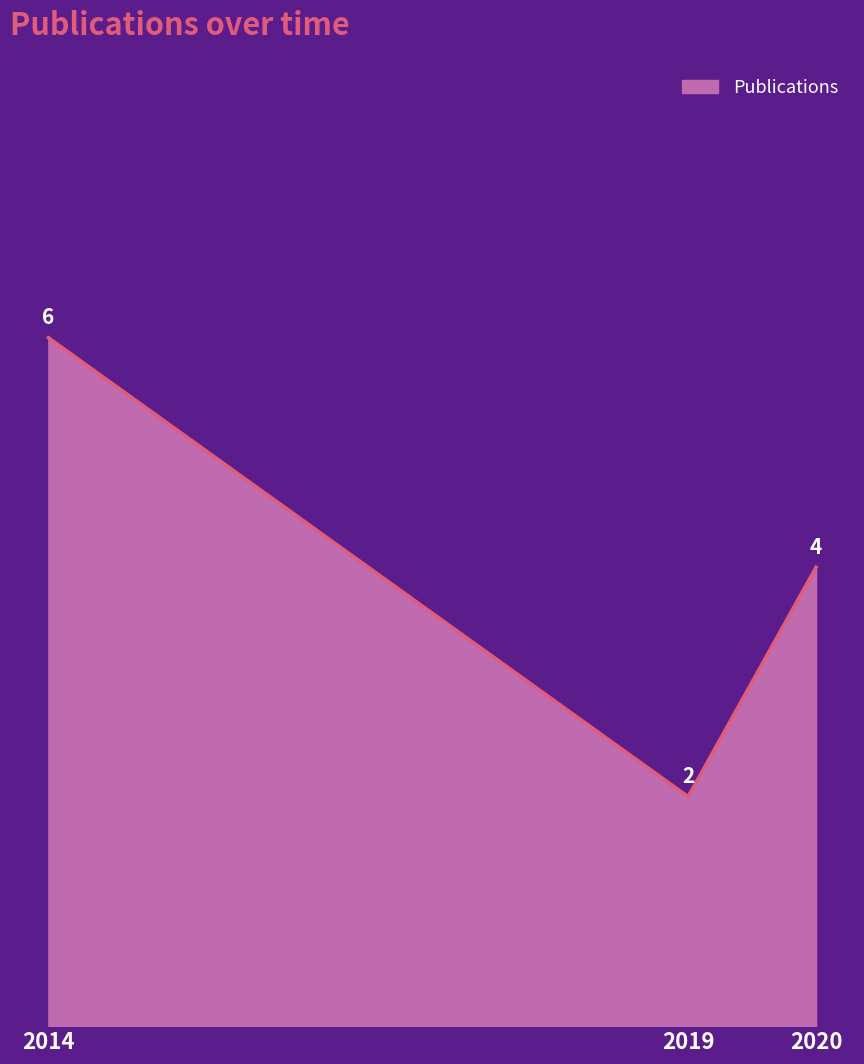

Rank the categories by value from highest to lowest.

2014, 2020, 2019